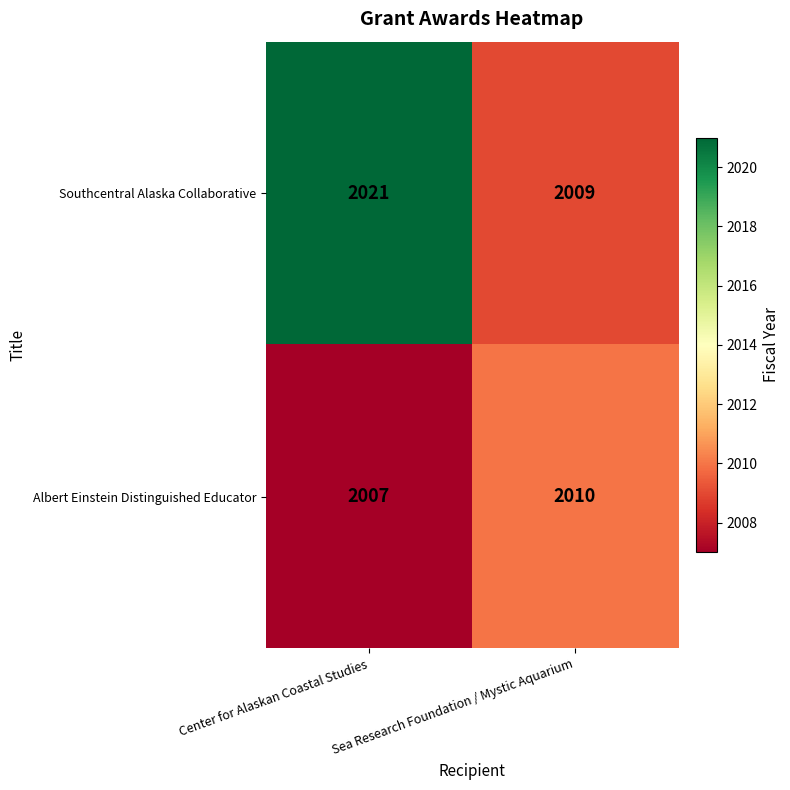

What is the difference between the maximum and minimum values in the Albert Einstein Distinguished Educator series?

3